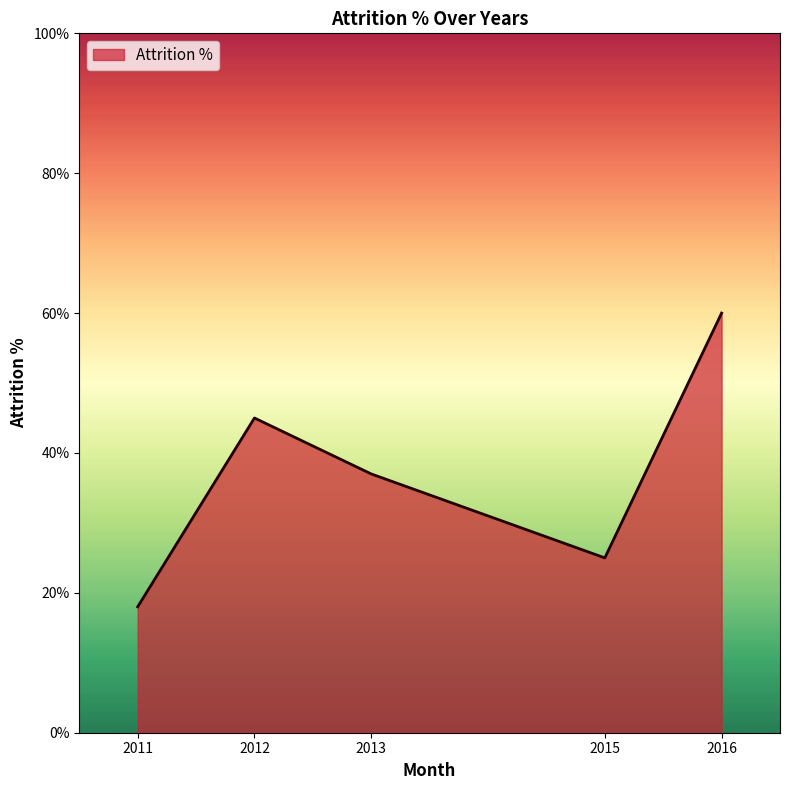

How many interior local peaks (higher than both neighbors) does the data have?

1